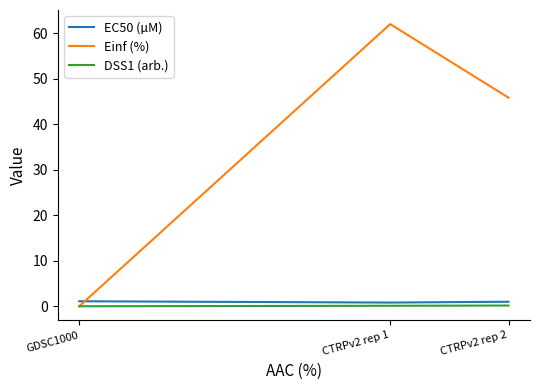

Does the chart display data point markers on the line(s)?

No